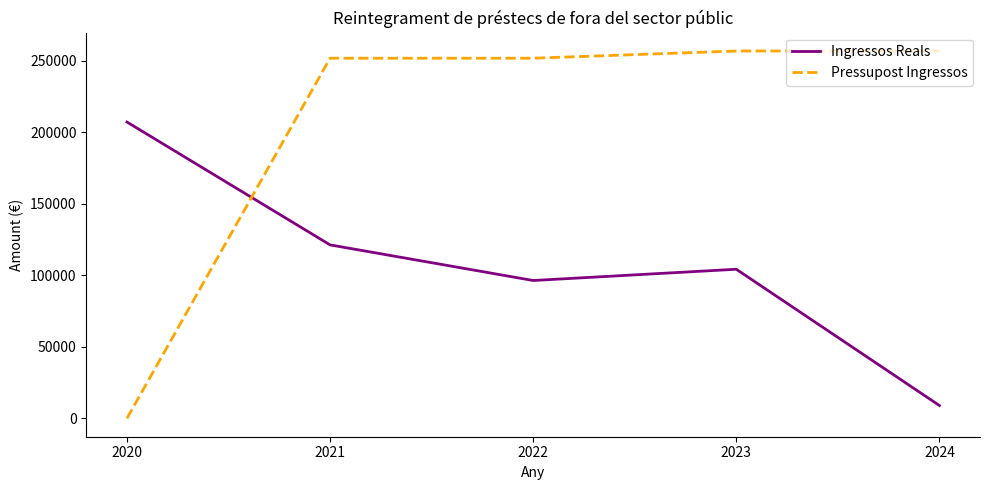

What is the average value of the Ingressos Reals series?

107635.9